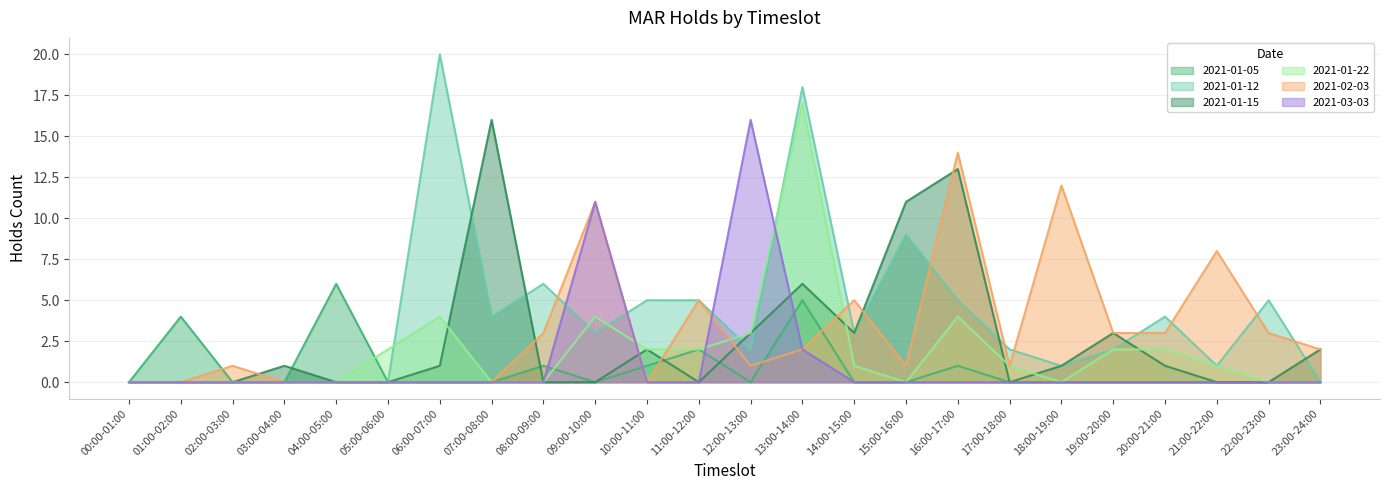

What is the spread (max minus min) of values at 04:00-05:00?

6